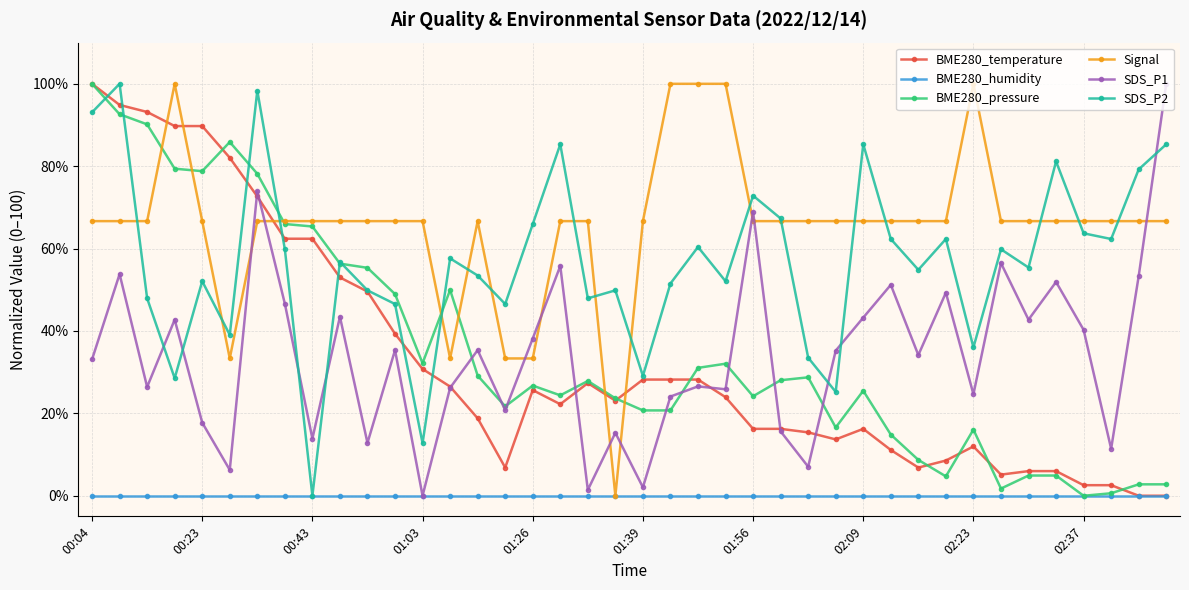

Which series ends up on top after the final intersection of SDS_P1 and SDS_P2?

SDS_P1